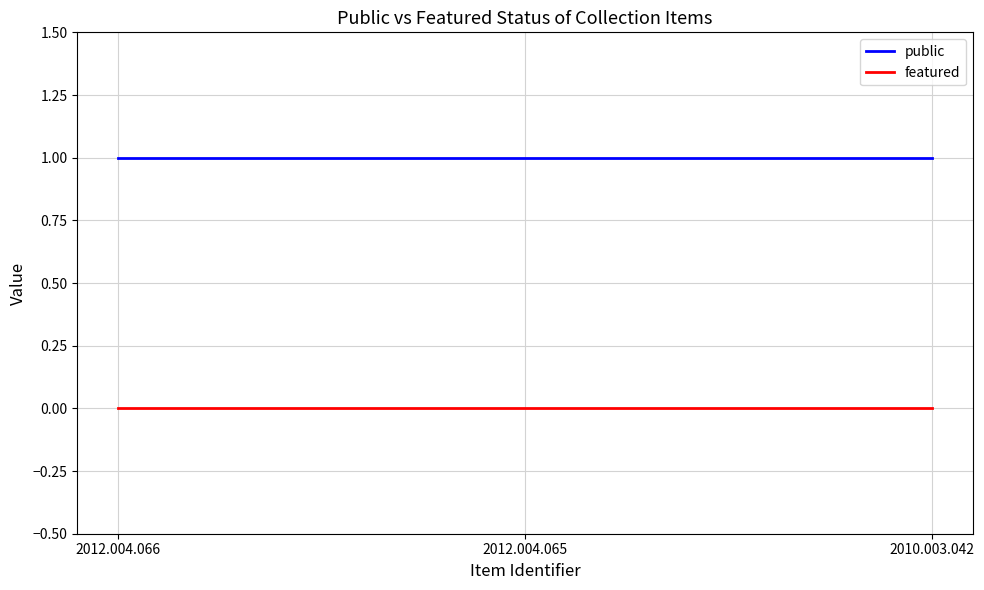

Is the value of public at 2012.004.066 greater than the value of featured at 2012.004.066?

Yes